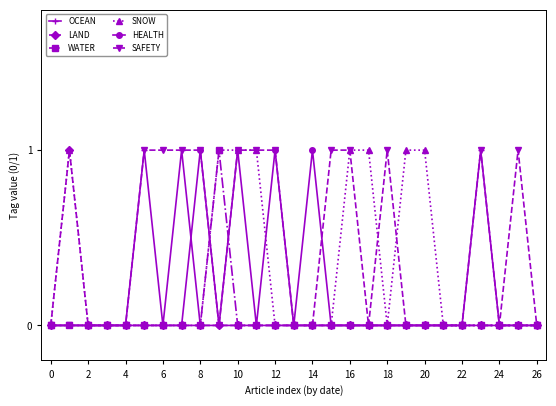

Which series has the largest total across all categories?

SAFETY